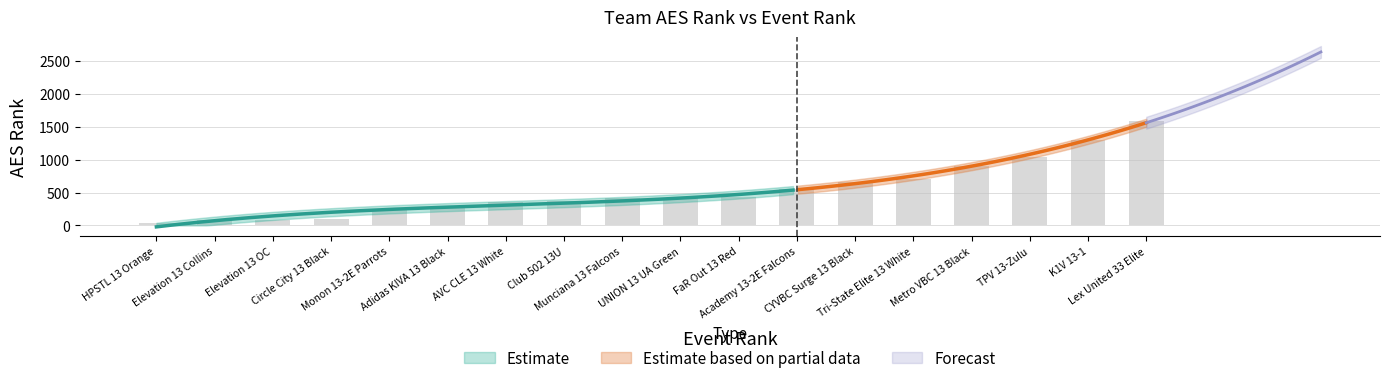

What is the label of the 17th bar from the right?

Elevation 13 Collins